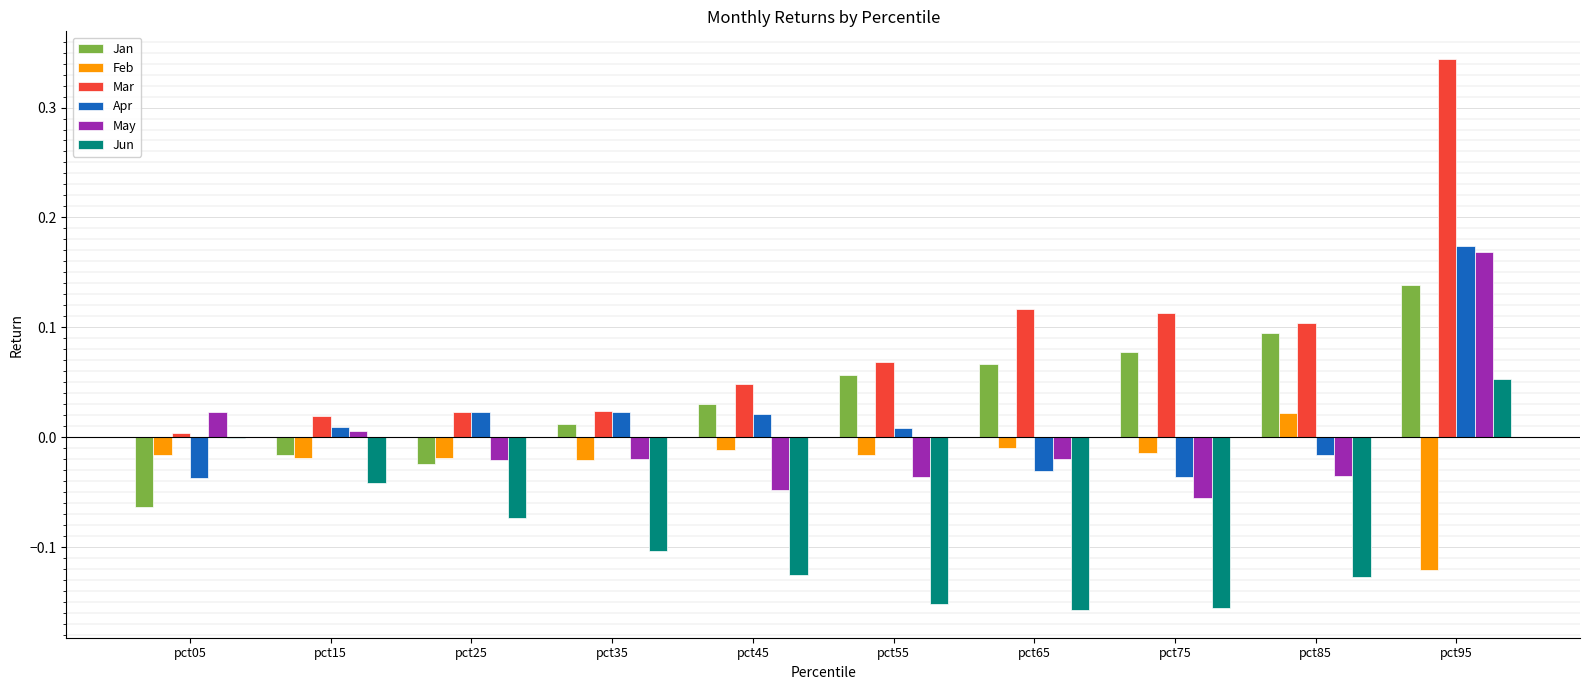

At which category does the chart reach its peak across all series?

pct95